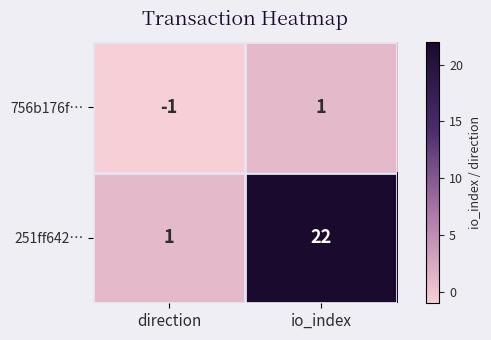

List the labels in order of 756b176f… value, smallest first.

direction, io_index